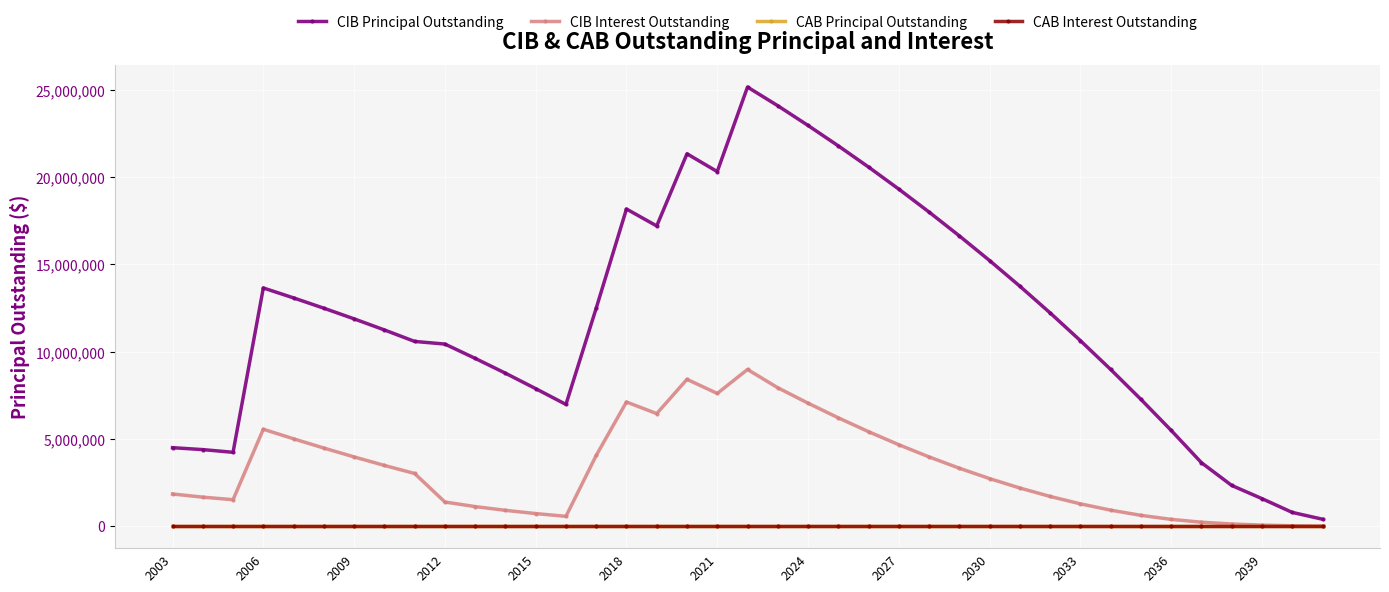

True or false: CAB Interest Outstanding and CIB Interest Outstanding cross at least once.

False